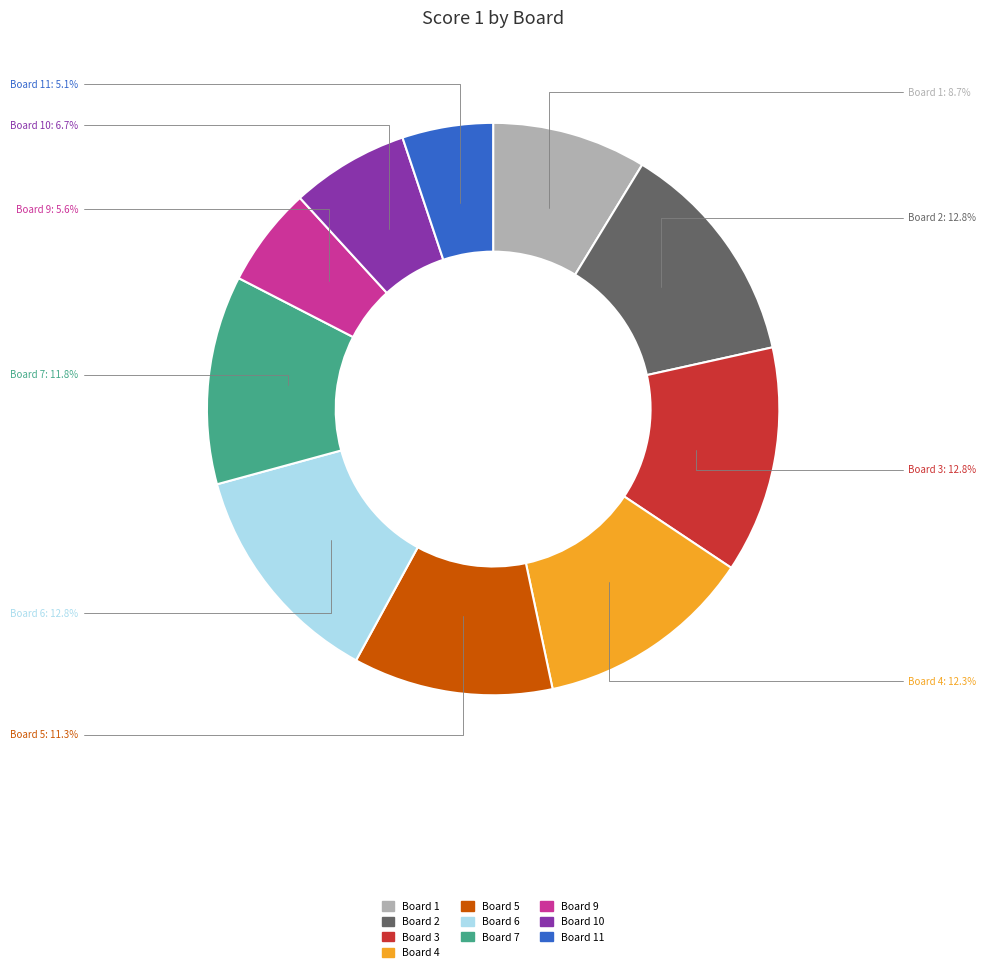

How many slices are in this pie chart?

10